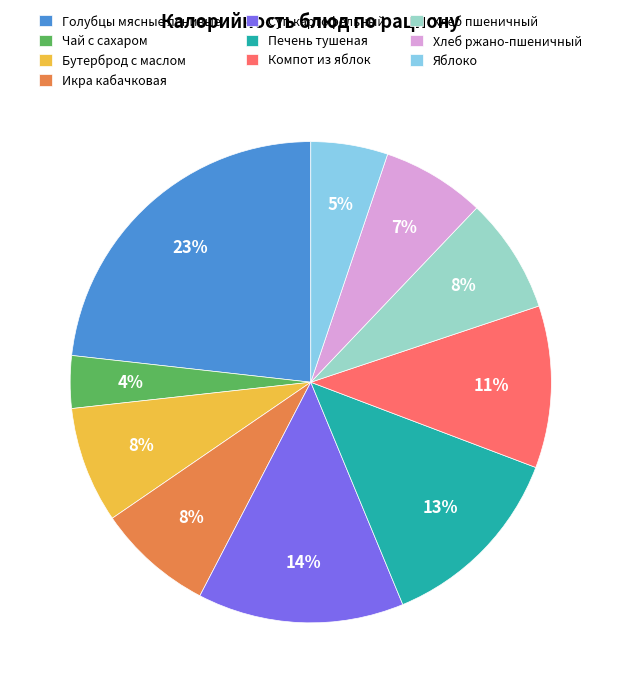

Between Хлеб ржано-пшеничный and Икра кабачковая, which is larger?

Икра кабачковая